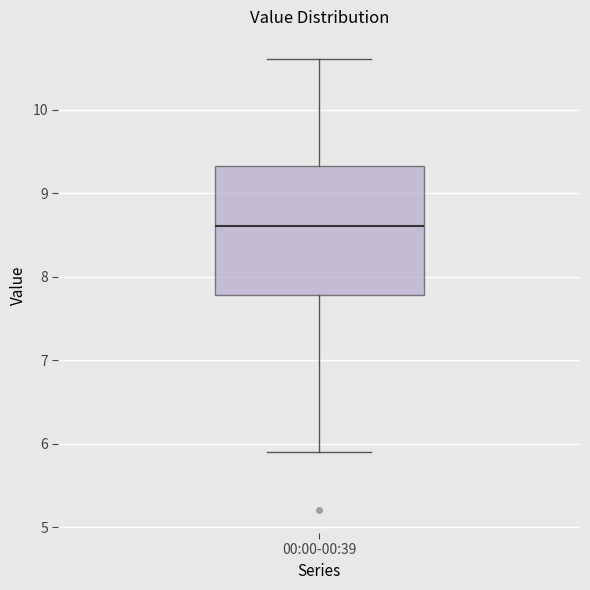

Where is the upper edge of the box for 00:00-00:39 on the y-axis? The values are not printed on the chart, so give them approximately, as read against the axis.

9.3